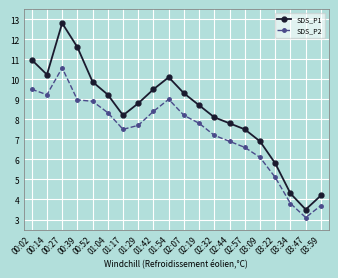

At which category is the sum across all series the highest?

00:27